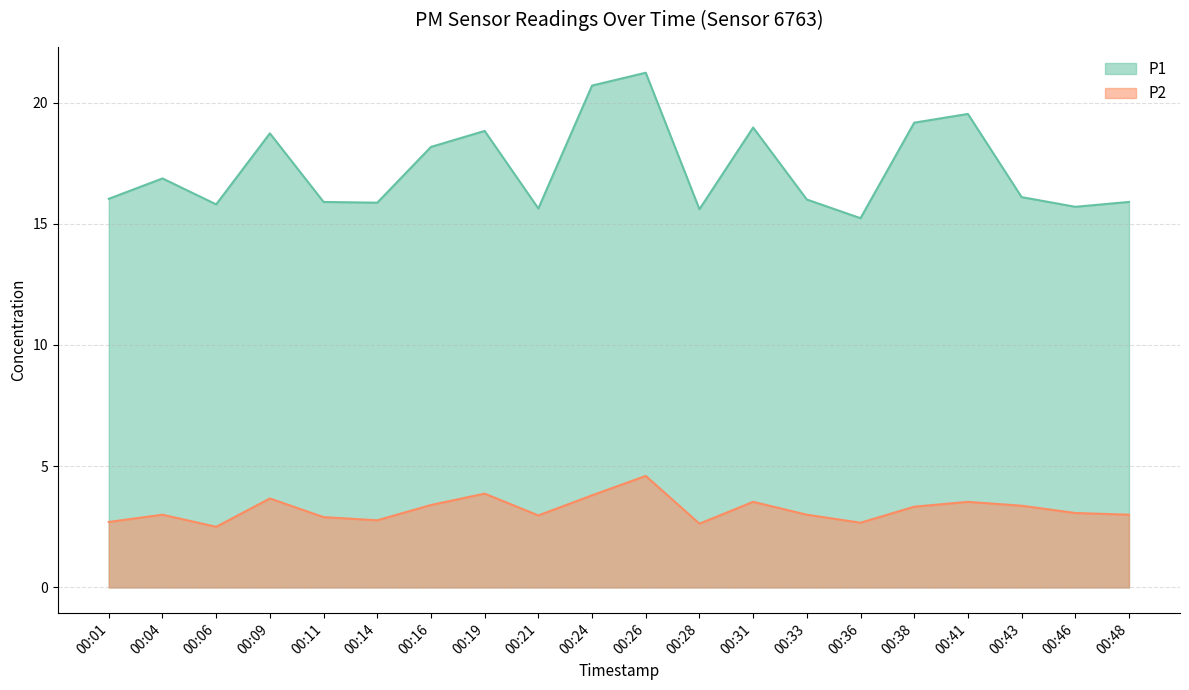

True or false: P1 has more than 0 points higher than both neighbors.

True